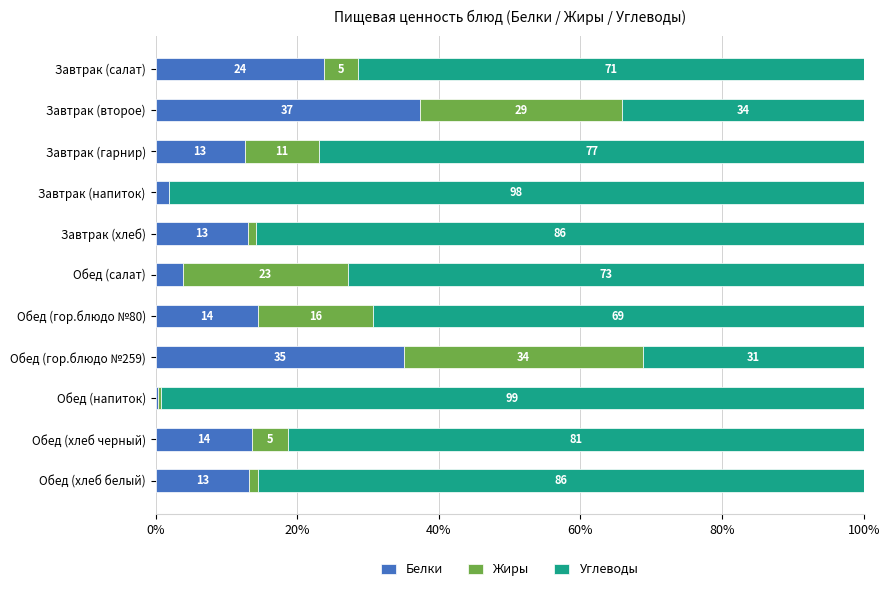

What position from the left is Завтрак (напиток)?

4